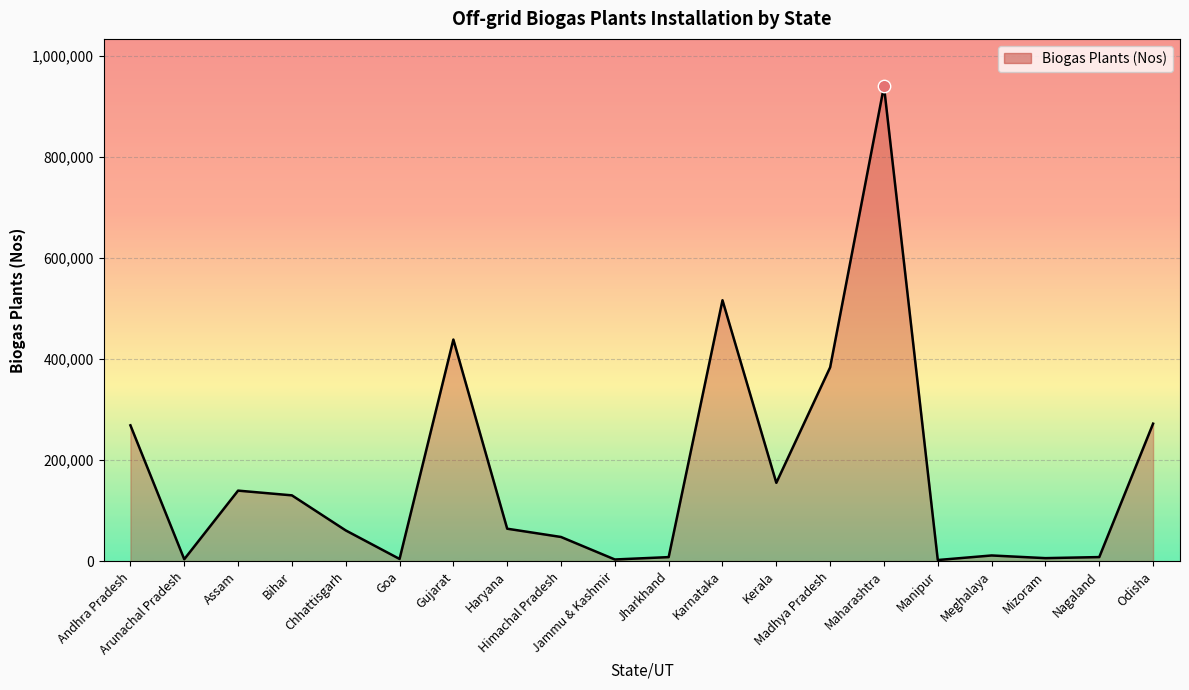

Between Andhra Pradesh and Haryana, which is larger?

Andhra Pradesh